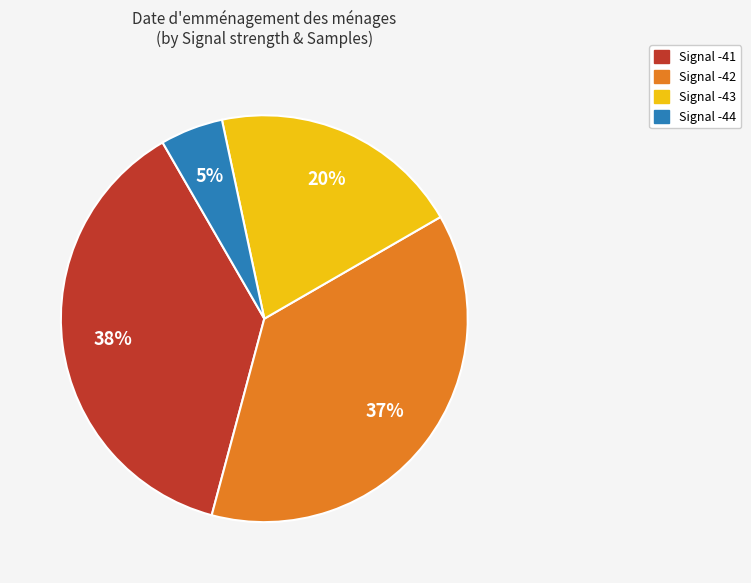

Does any single category account for the majority?

No